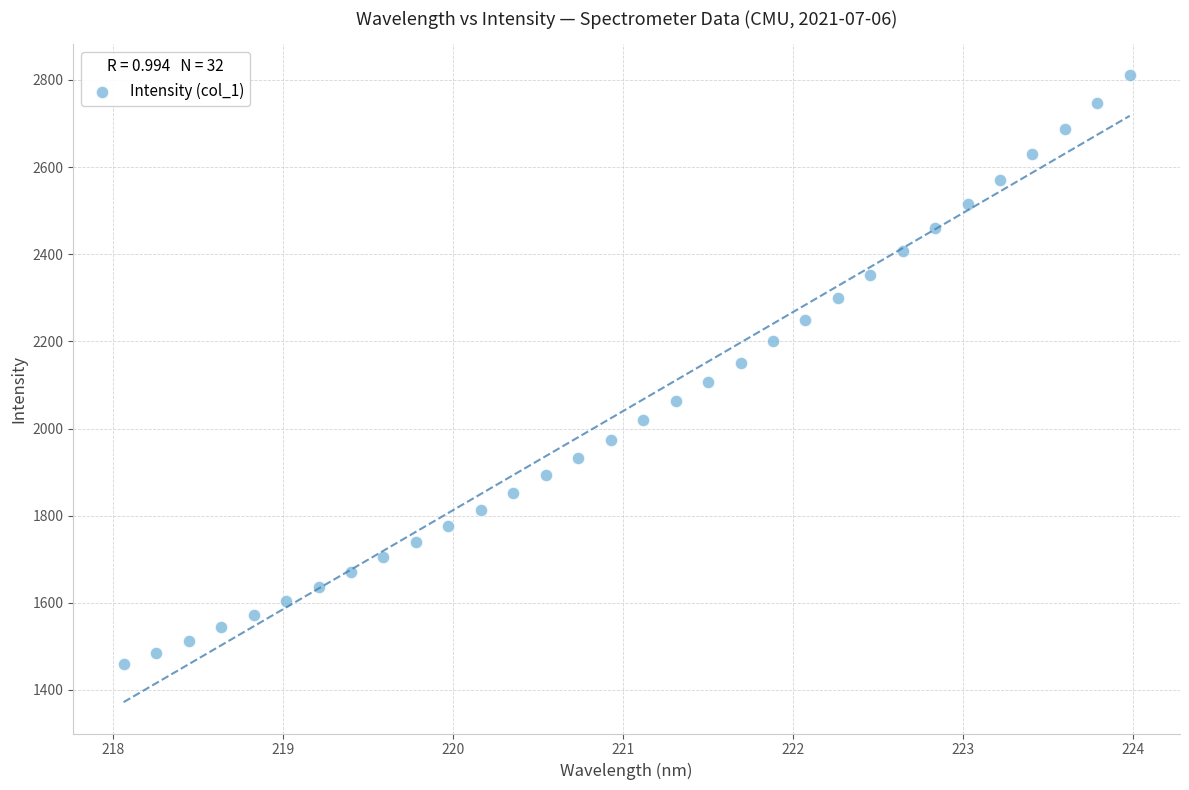

What is the range of X values (max minus min)?

5.9